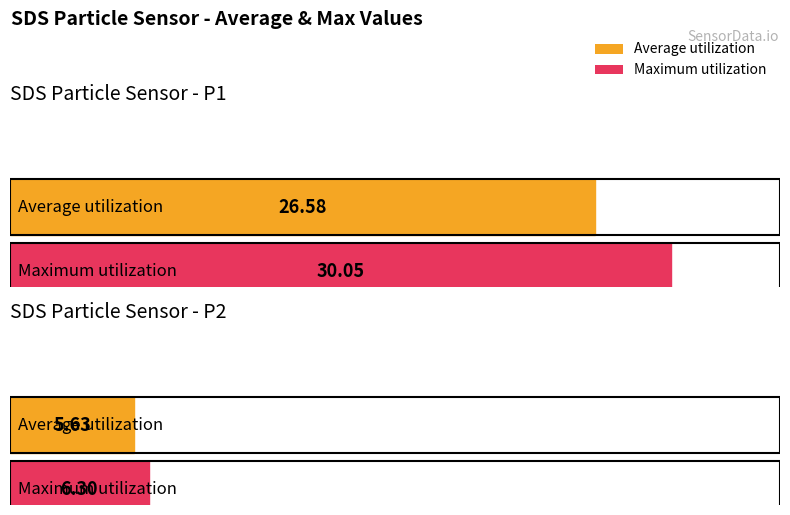

At how many categories does at least one series exceed 22?

1